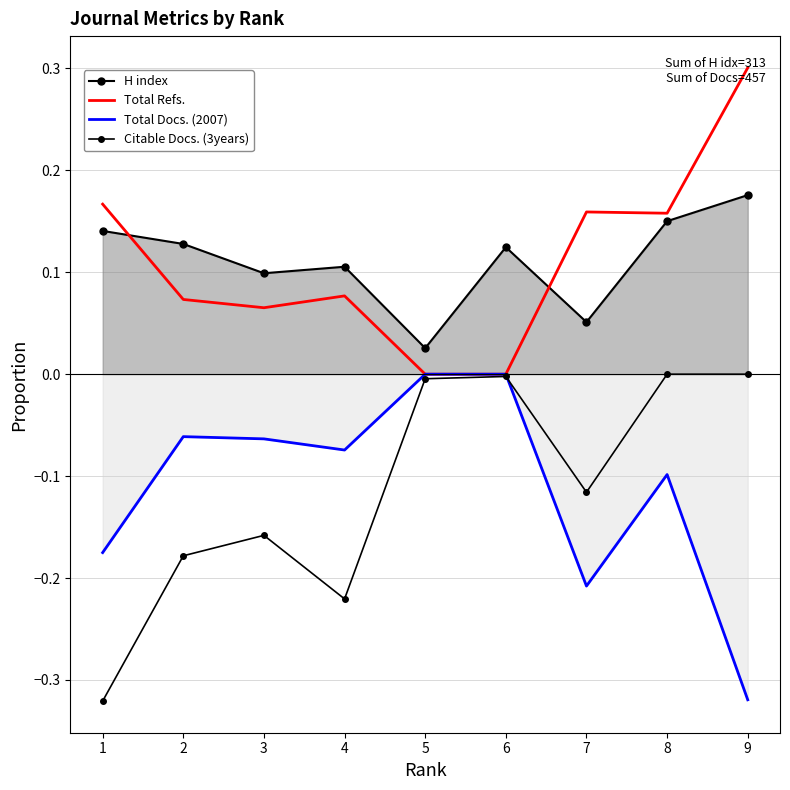

How many data points does each series have?

9